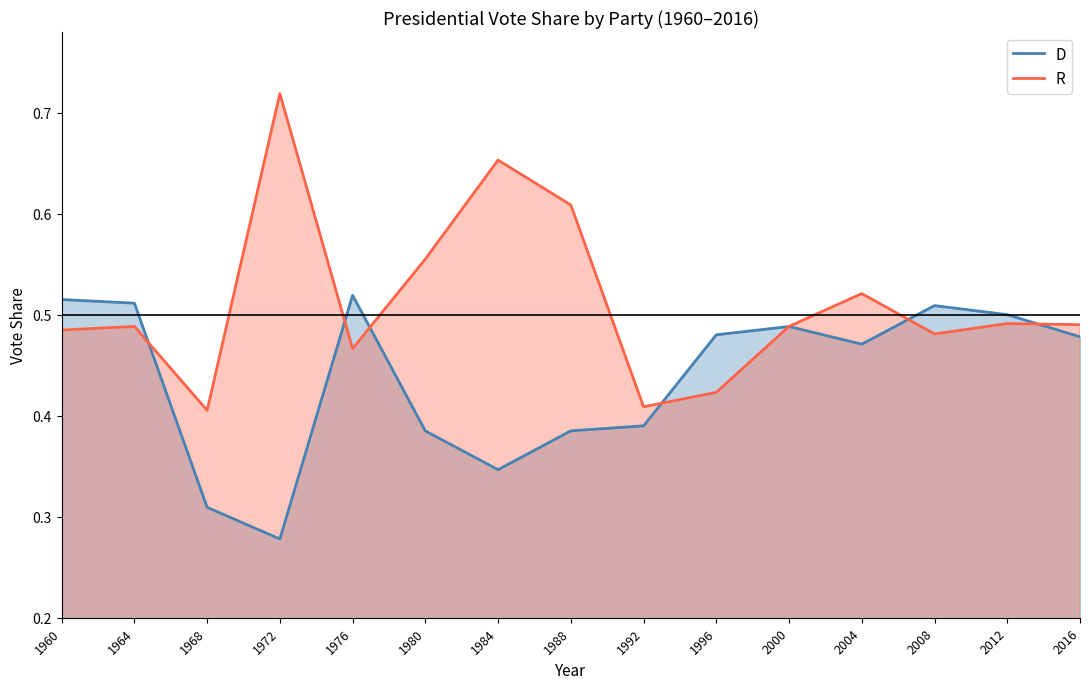

True or false: D has more than 0 interior local peaks.

True